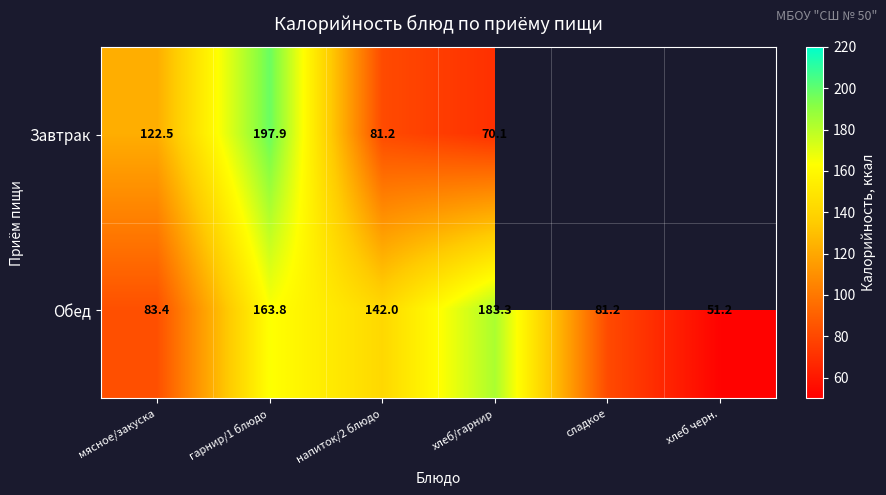

Rank the series at гарнир/1 блюдо from highest to lowest value.

Завтрак, Обед